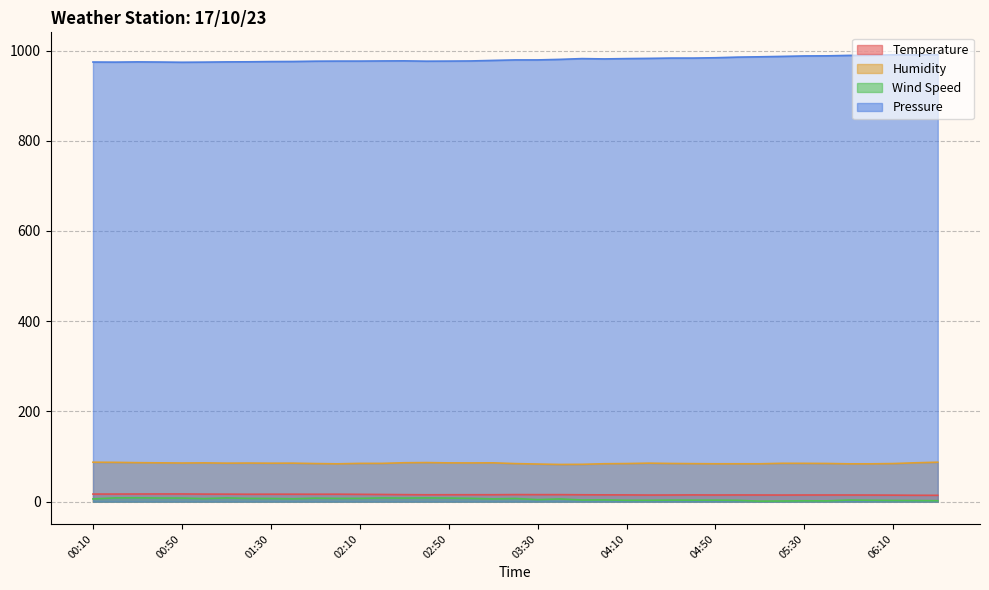

List the labels in order of Temperature value, largest first.

00:40, 00:50, 00:30, 00:10, 00:20, 01:00, 01:10, 01:30, 01:40, 02:00, 01:20, 01:50, 02:10, 02:20, 03:20, 02:30, 03:30, 03:40, 02:50, 03:00, 03:10, 02:40, 03:50, 04:00, 04:10, 04:40, 05:00, 04:30, 04:50, 05:10, 05:30, 05:40, 05:50, 04:20, 05:20, 06:00, 06:10, 06:20, 06:30